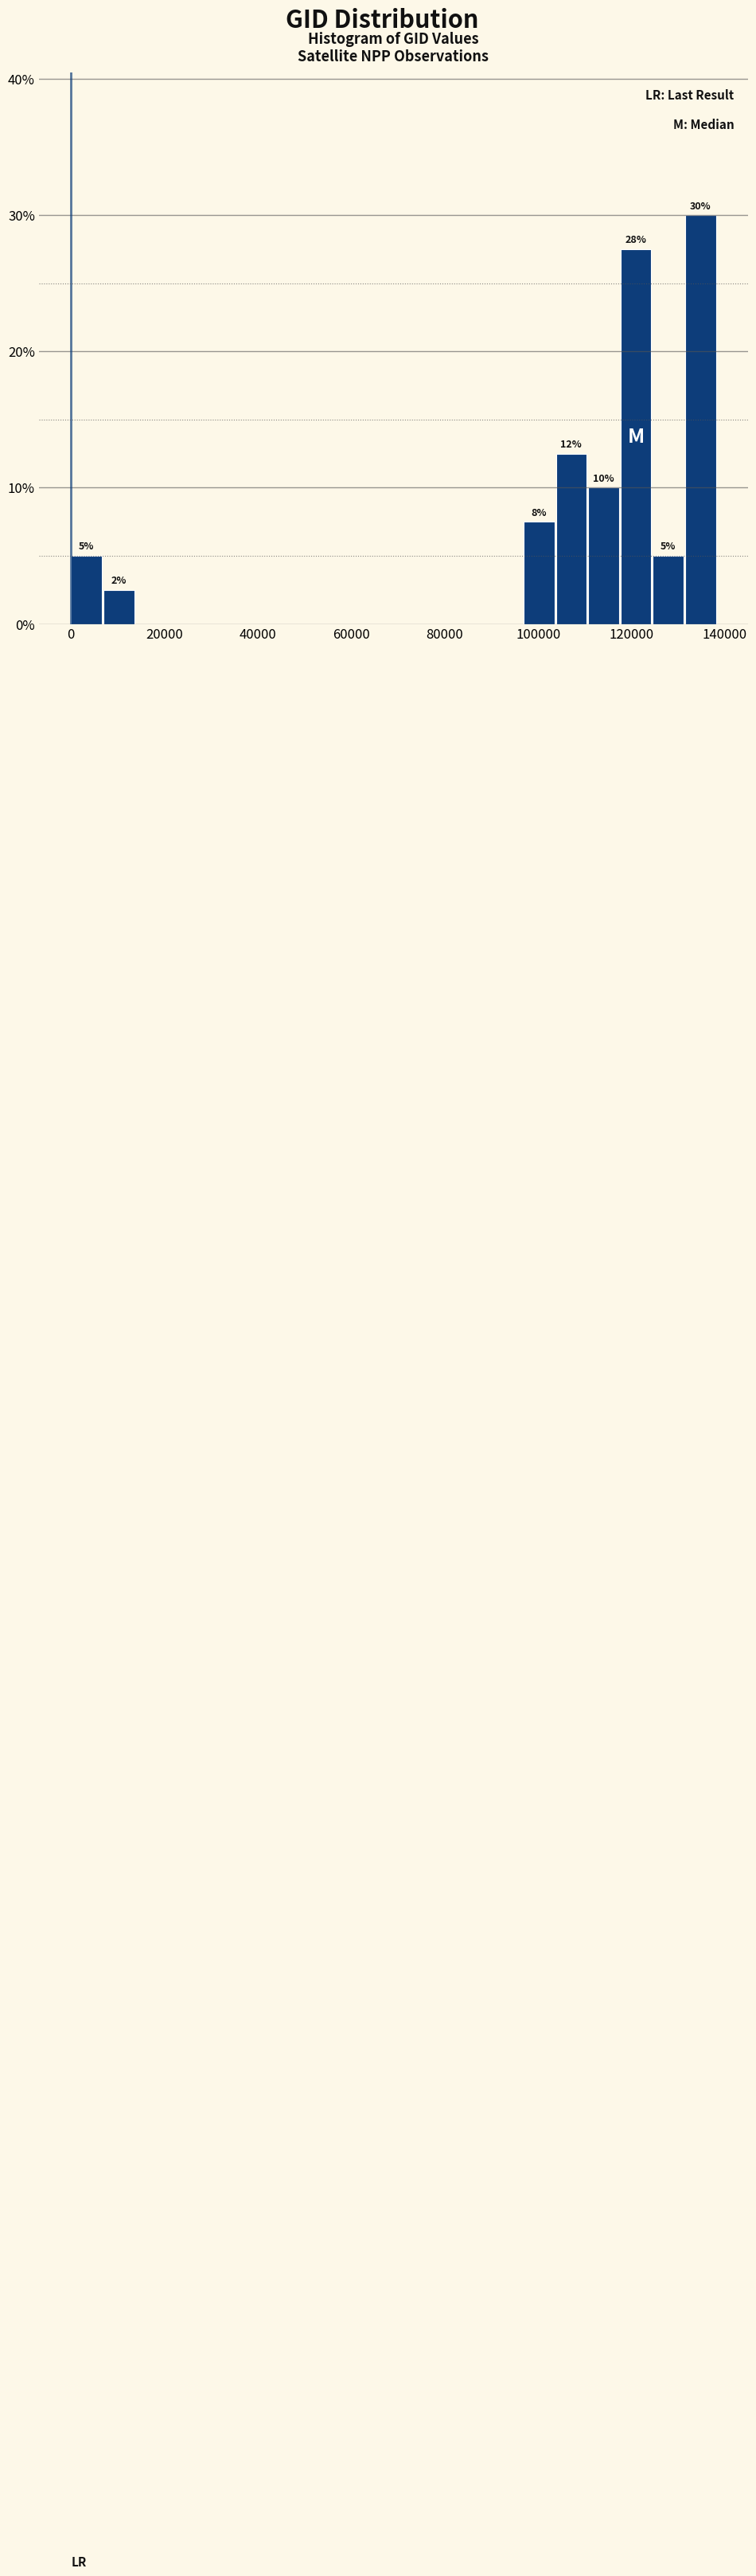

Read against the x-axis, roughly where is the centre of the tallest bar?

134000